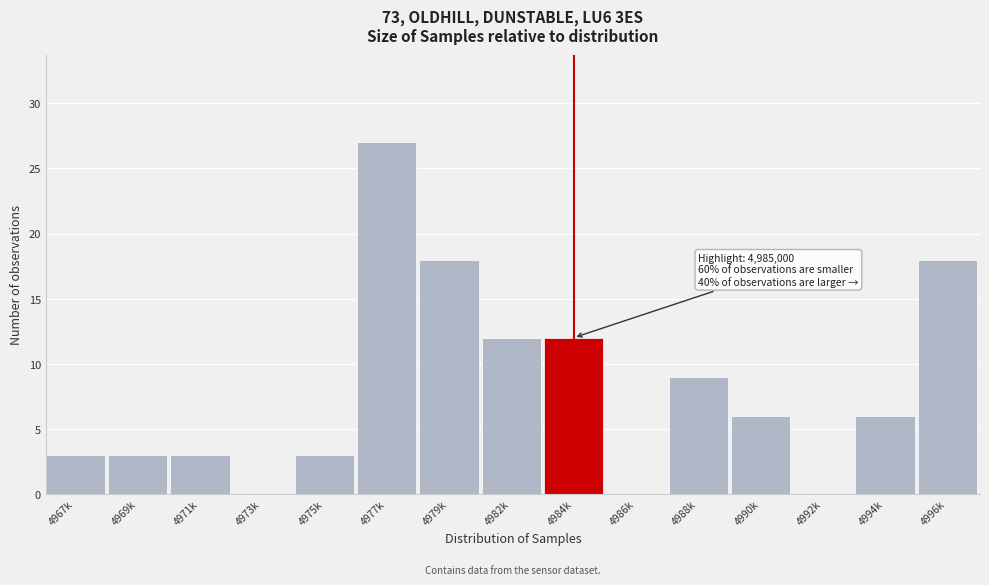

Reading left to right, list all the values displayed in this chart.

4967k=3	4969k=3	4971k=3	4973k=0	4975k=3	4977k=27	4979k=18	4982k=12	4984k=12	4986k=0	4988k=9	4990k=6	4992k=0	4994k=6	4996k=18